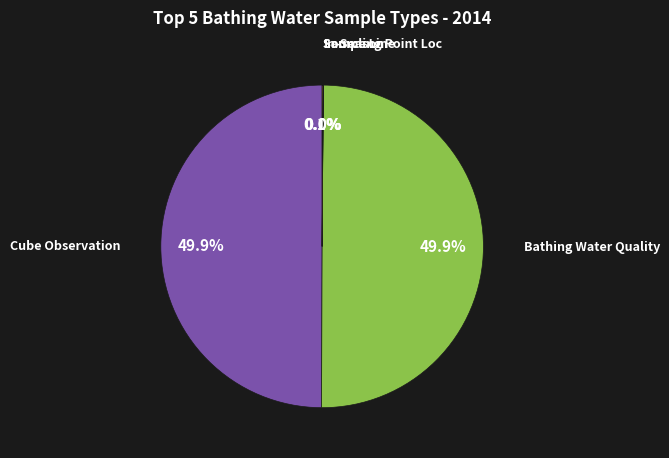

Which slice is the largest?

Cube Observation